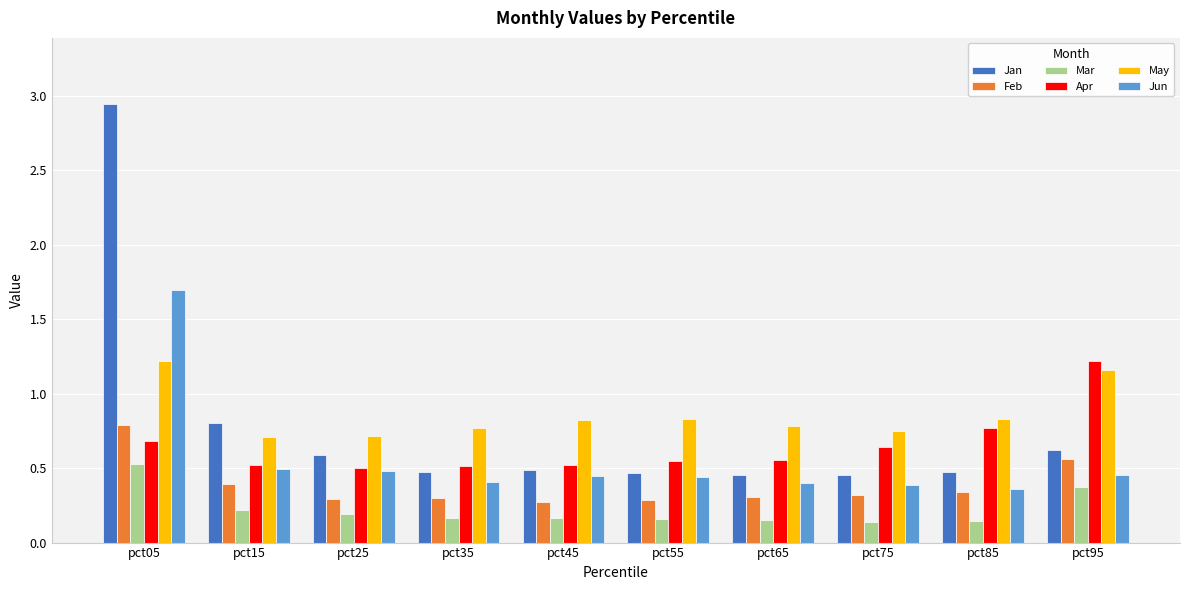

Is the value of Apr at pct45 greater than the value of Jan at pct75?

Yes